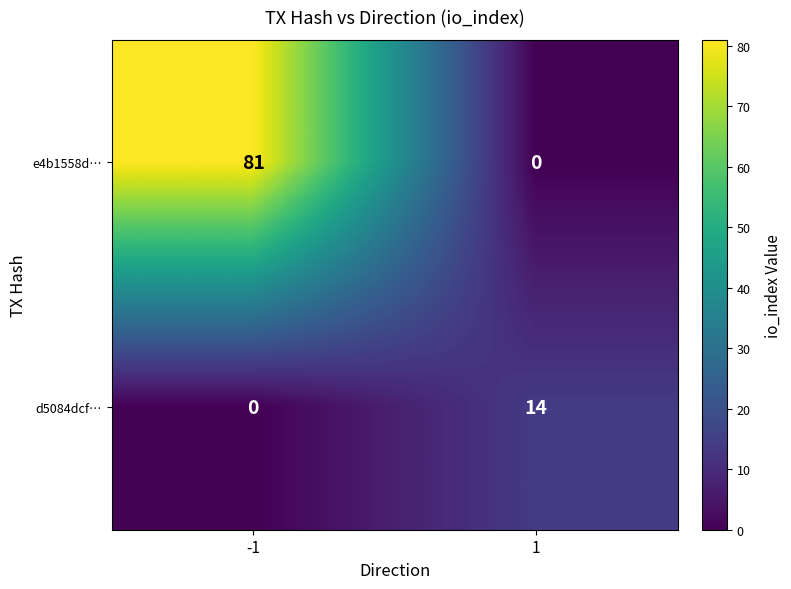

The value of d5084dcf… at 1 is 24. True or false?

False